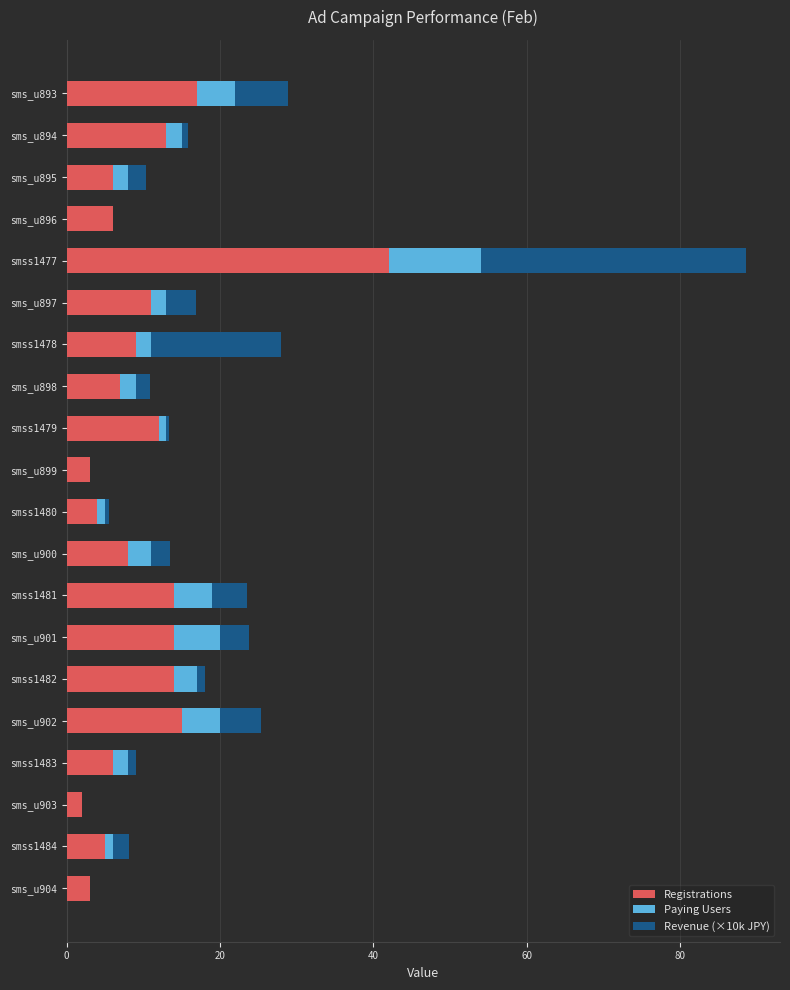

Count the number of data series in this chart.

3